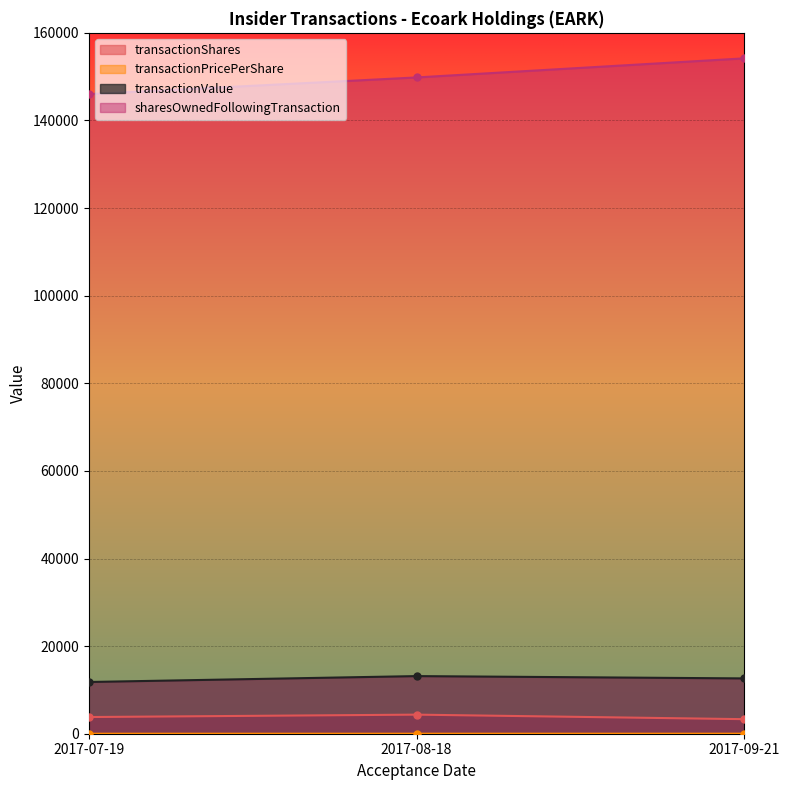

What is the minimum value shown in the chart?

3.0